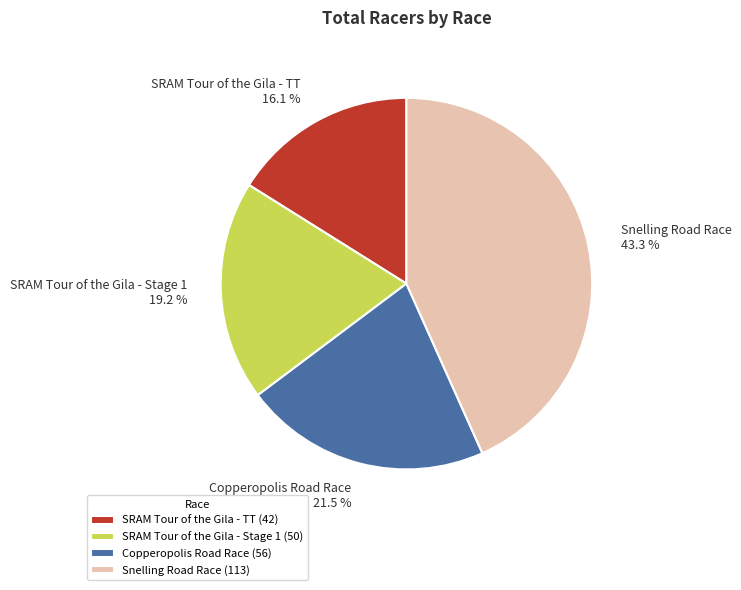

How much of the chart is everything except SRAM Tour of the Gila - Stage 1?

80.8%